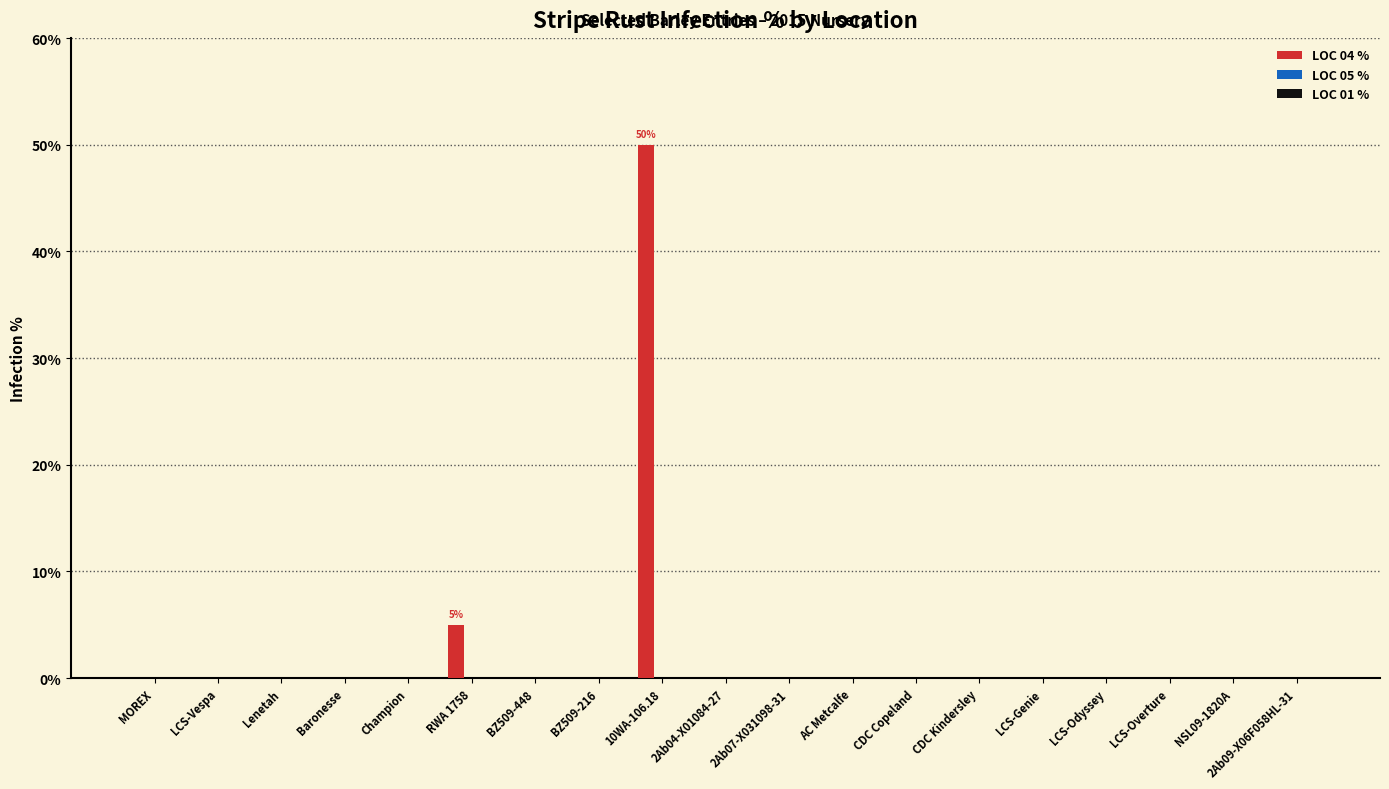

Between LCS-Genie and 10WA-106.18, which is larger?

10WA-106.18